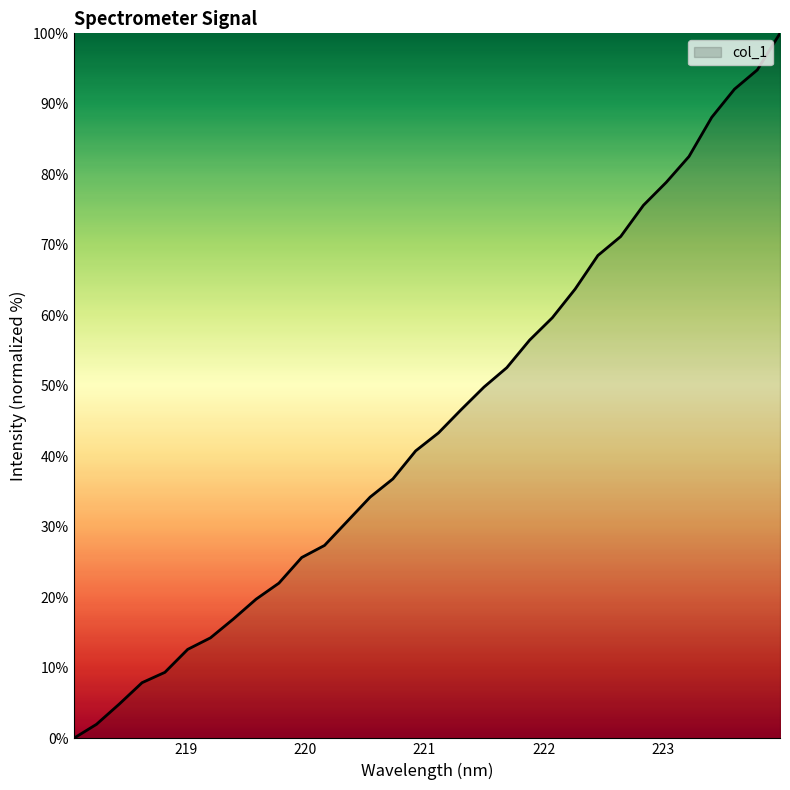

What is the difference between the maximum and minimum values?

100.0